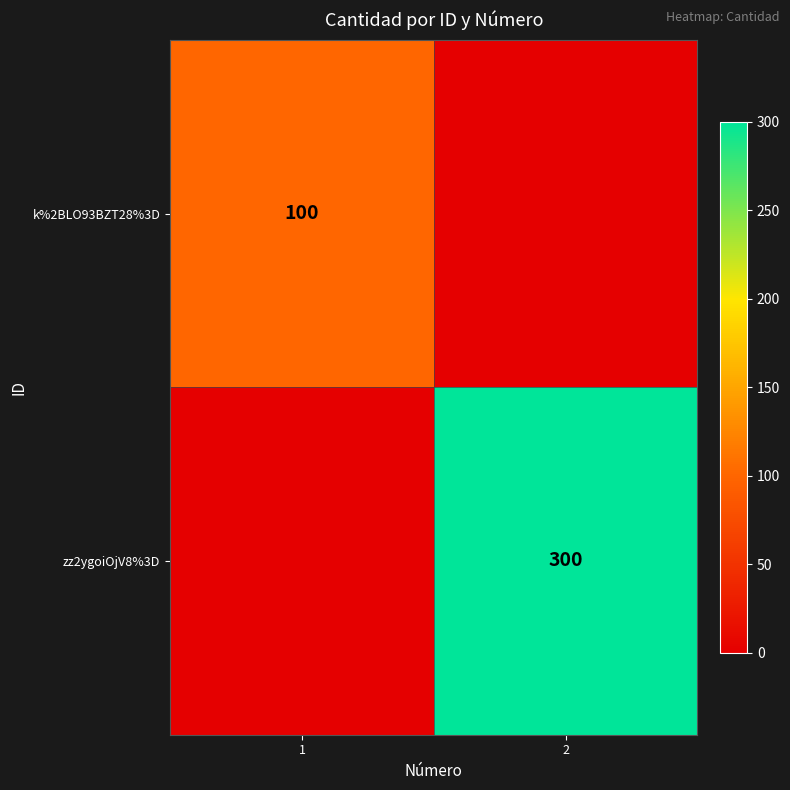

True or false: zz2ygoiOjV8%3D has a value of 155 at 2.

False